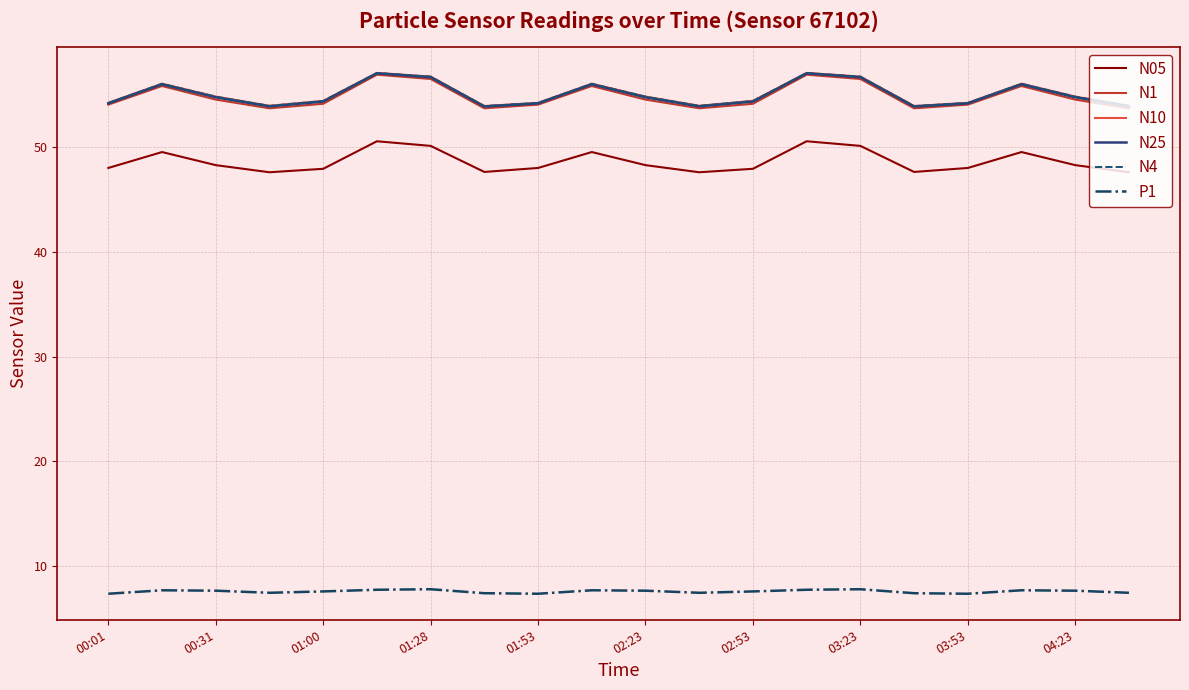

True or false: N25 and N05 cross at least once.

False